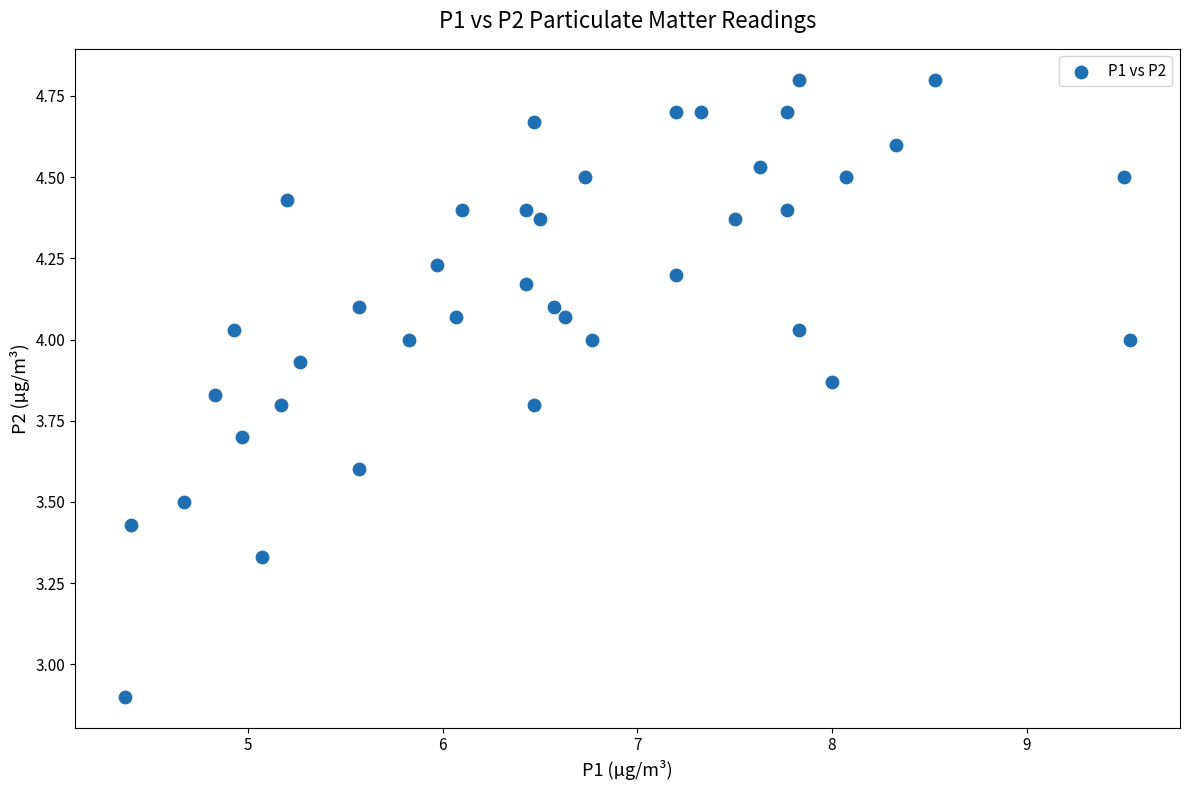

What Y value in the scatter plot is closest to 3?

2.9